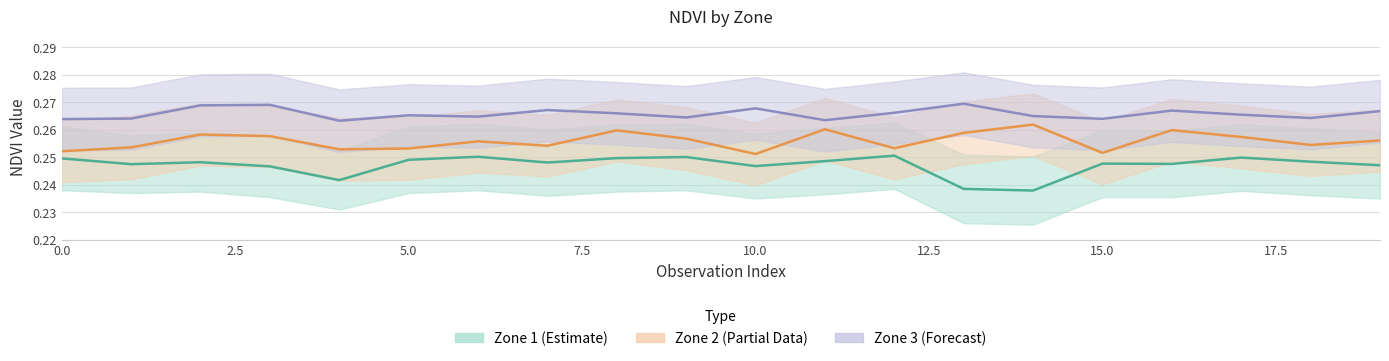

What is the average value of the Zone_2_ndvi series?

0.3